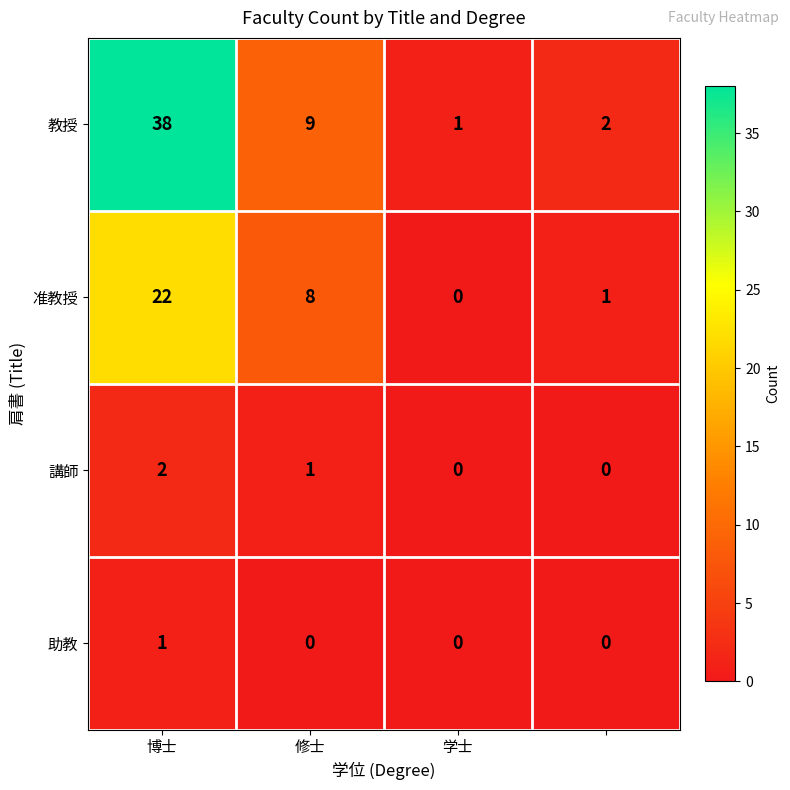

Reading left to right, transcribe all the data shown in this chart.

教授: 38	9	1	2
准教授: 22	8	0	1
講師: 2	1	0	0
助教: 1	0	0	0